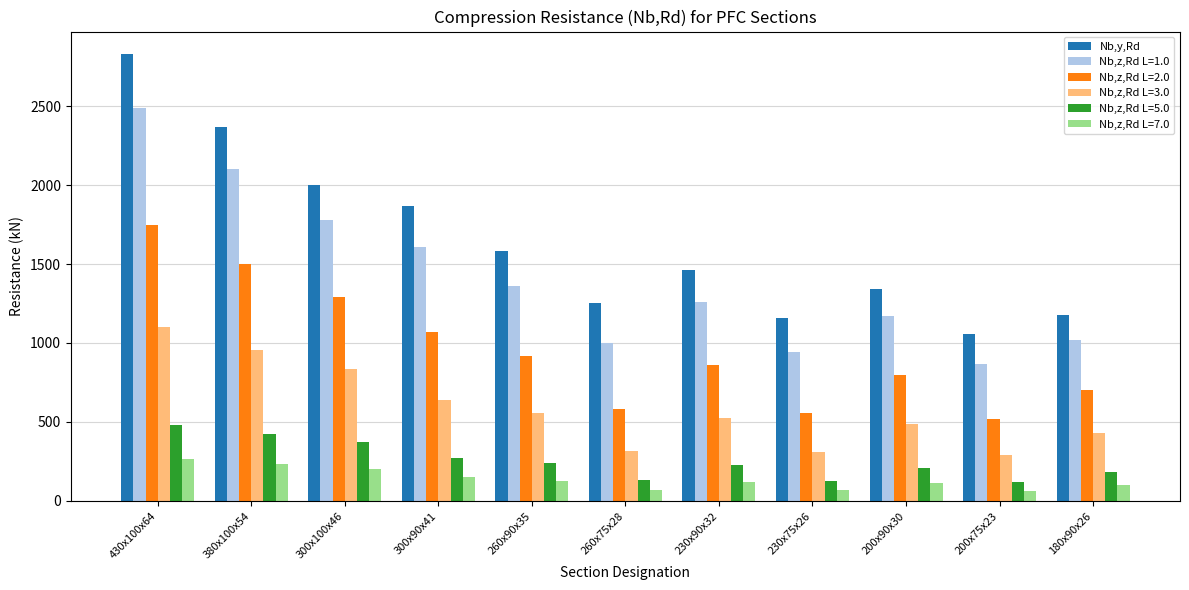

List the series in order of their peak value, highest first.

Nb,y,Rd, Nb,z,Rd L=1.0, Nb,z,Rd L=2.0, Nb,z,Rd L=3.0, Nb,z,Rd L=5.0, Nb,z,Rd L=7.0